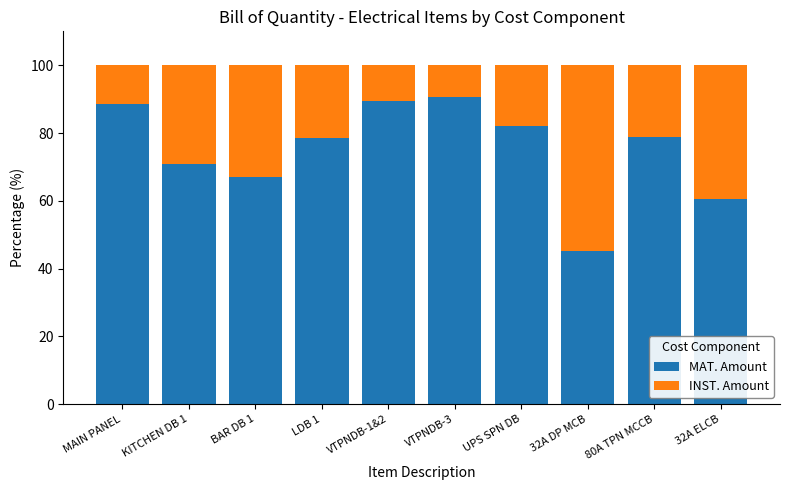

At which label is MAT. Amount closest to 67?

BAR DB 1